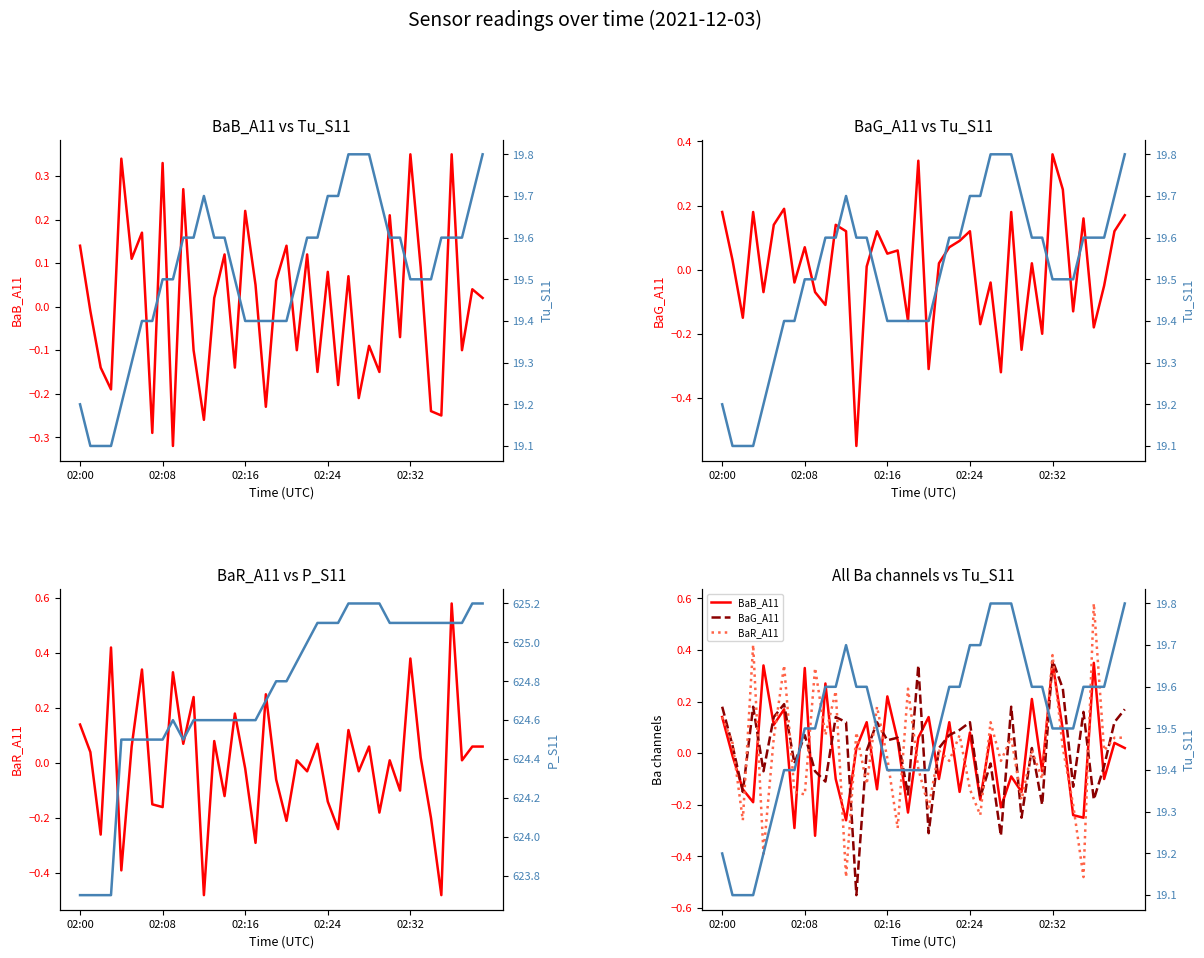

Is it true that P_S11 equals 393.0 at 22?

False